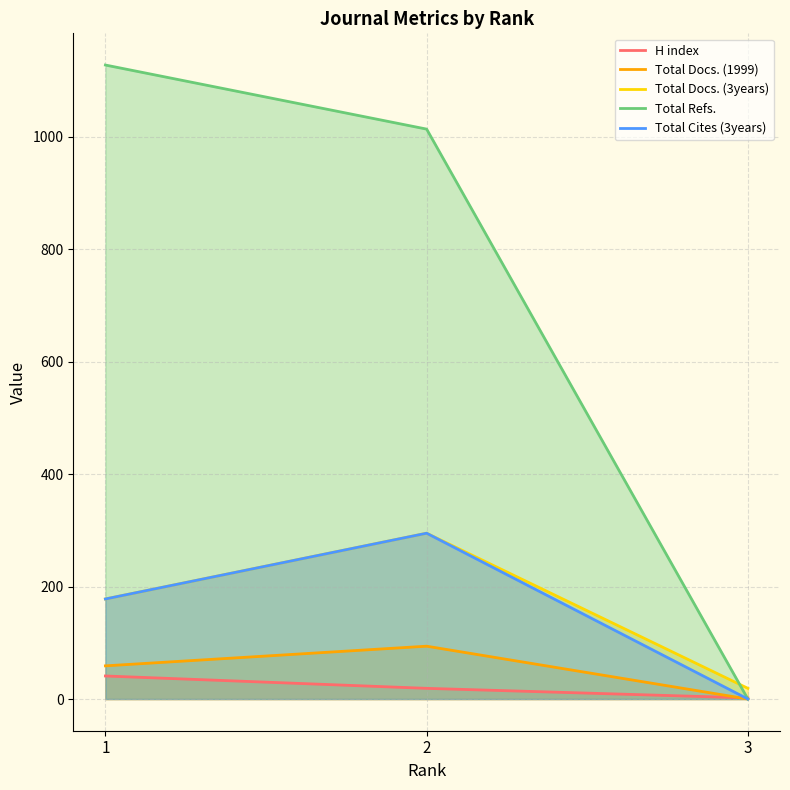

Reading right to left, extract all data points from this chart.

H index: 3=2	2=19	1=41
Total Docs. (1999): 3=0	2=94	1=59
Total Docs. (3years): 3=19	2=295	1=178
Total Refs.: 3=0	2=1014	1=1128
Total Cites (3years): 3=0	2=295	1=178